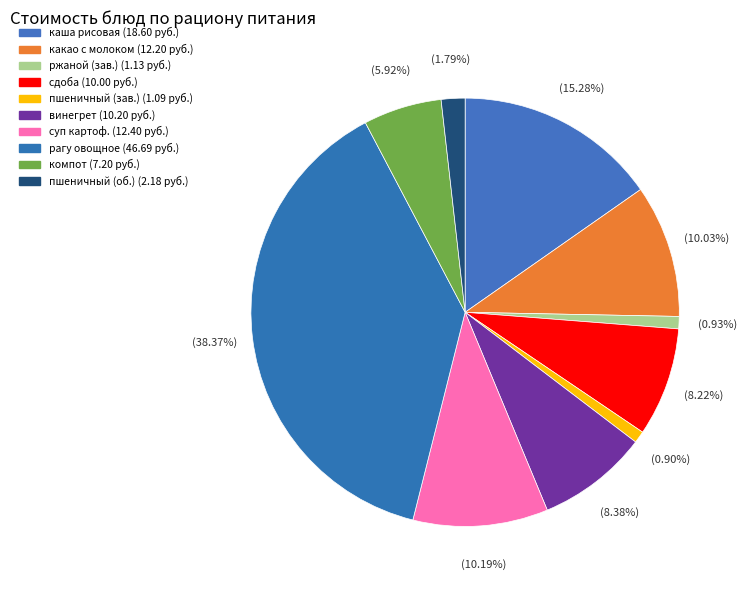

How many segments does this pie chart have?

10